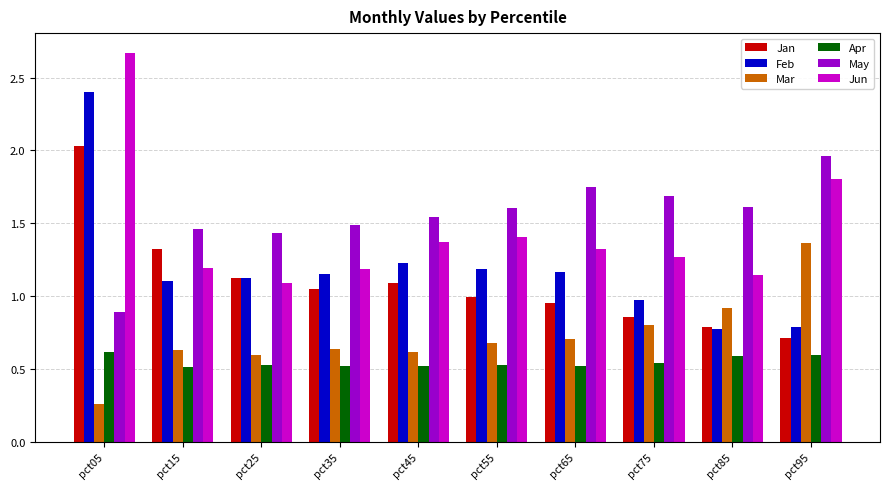

At which category is the sum across all series the highest?

pct05